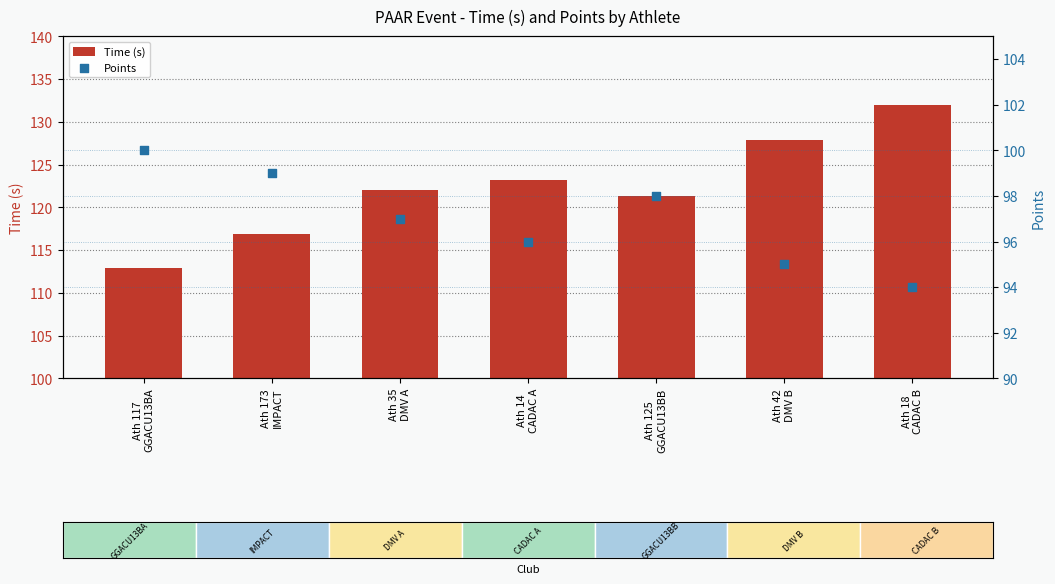

Which series has the largest Y range (max minus min)?

Time (s)